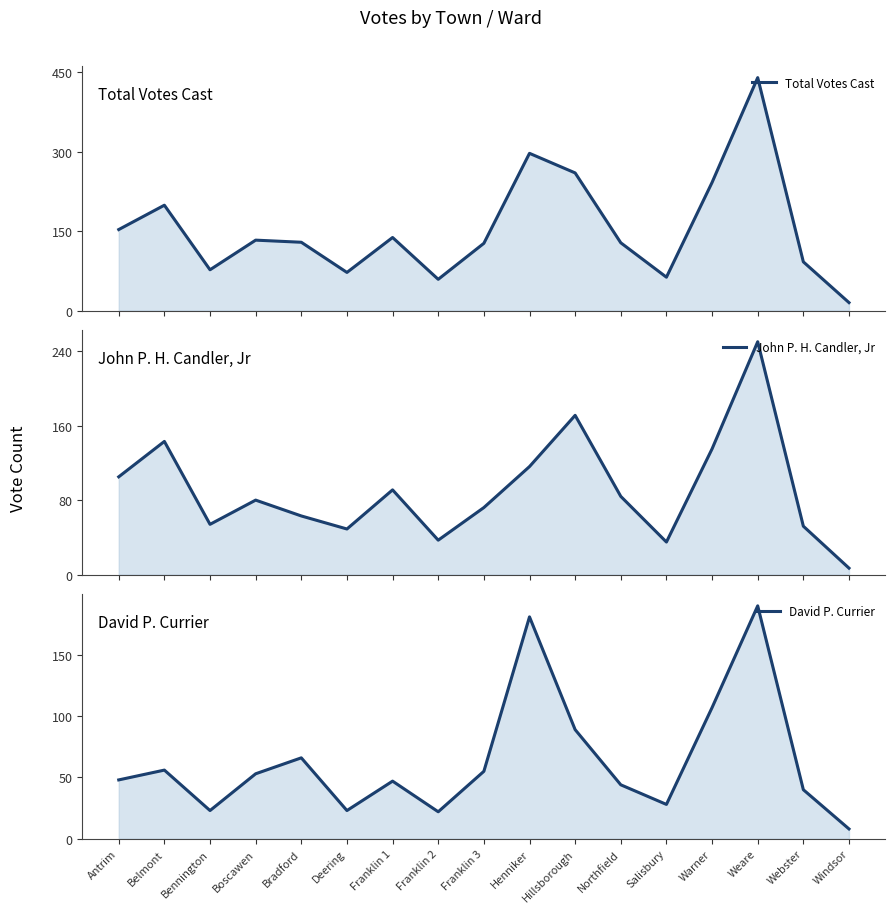

What is the label of the 5th point from the right?

Salisbury